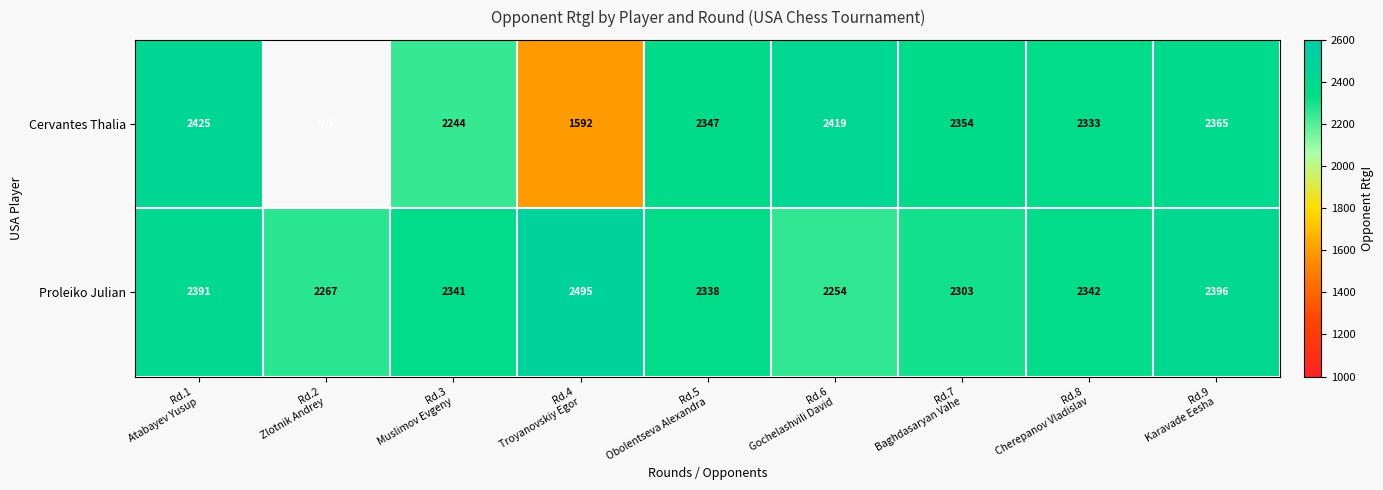

What is the maximum value for Proleiko Julian?

2495